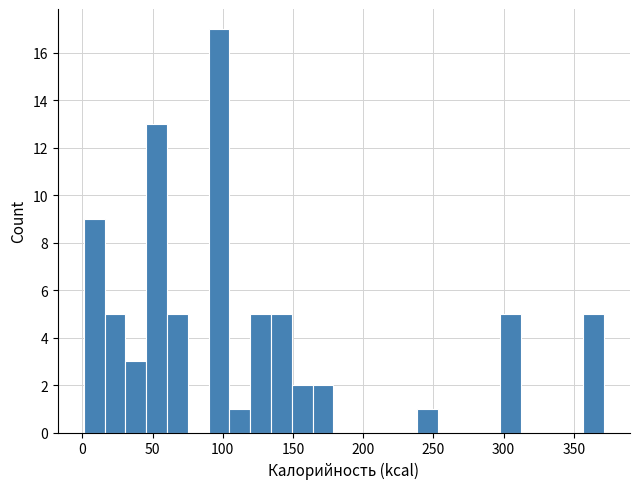

Around what value on the x-axis is the tallest bar? Give the approximate position of its centre, as read against the axis.

95